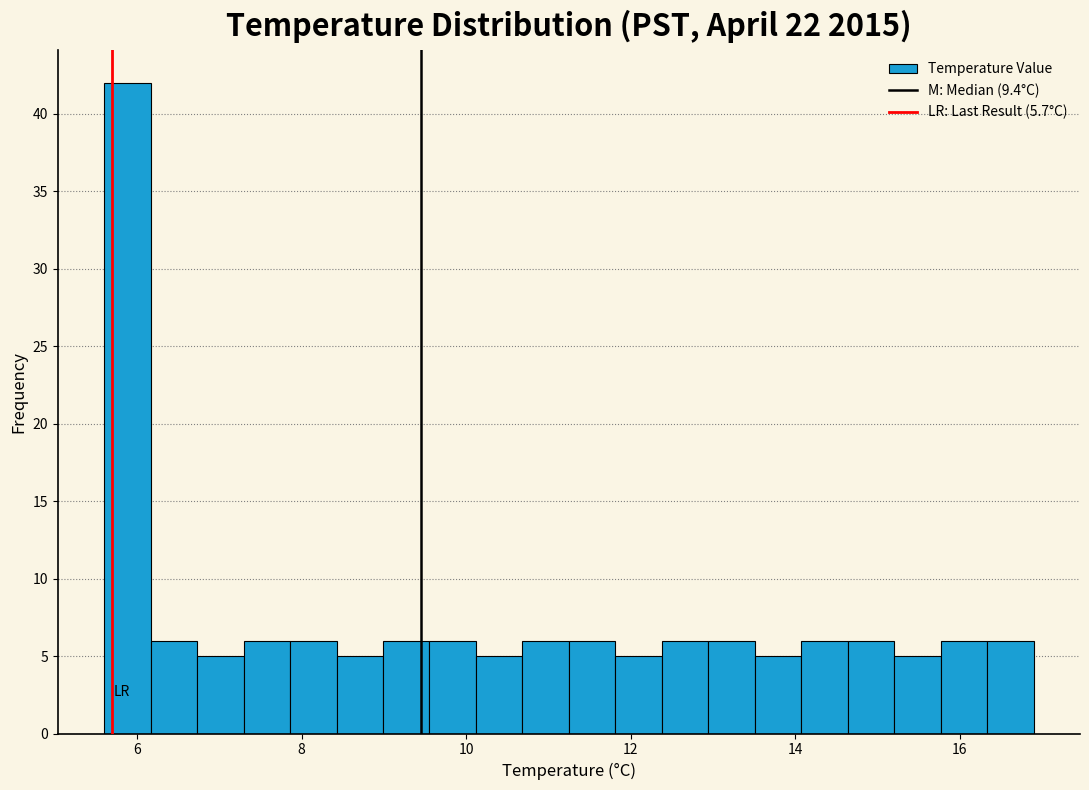

Around what value on the x-axis is the tallest bar? Give the approximate position of its centre, as read against the axis.

5.8